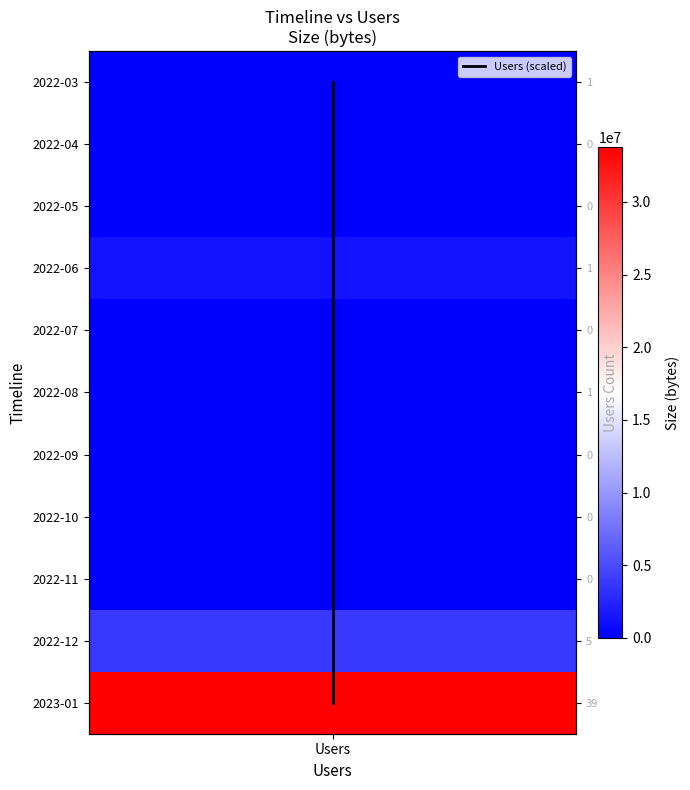

Where is the data nearest to the value 5?

Users